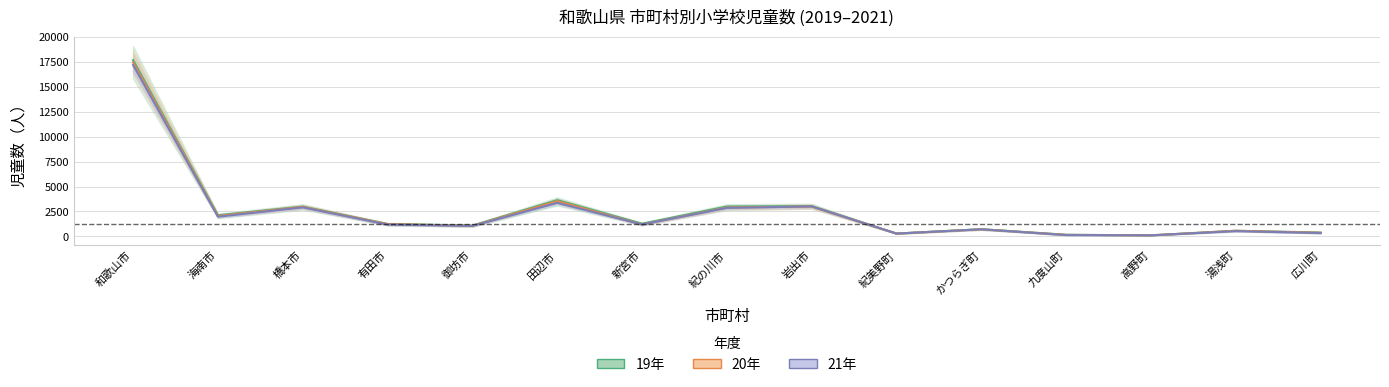

How many values in the 19年 series exceed 1238?

7